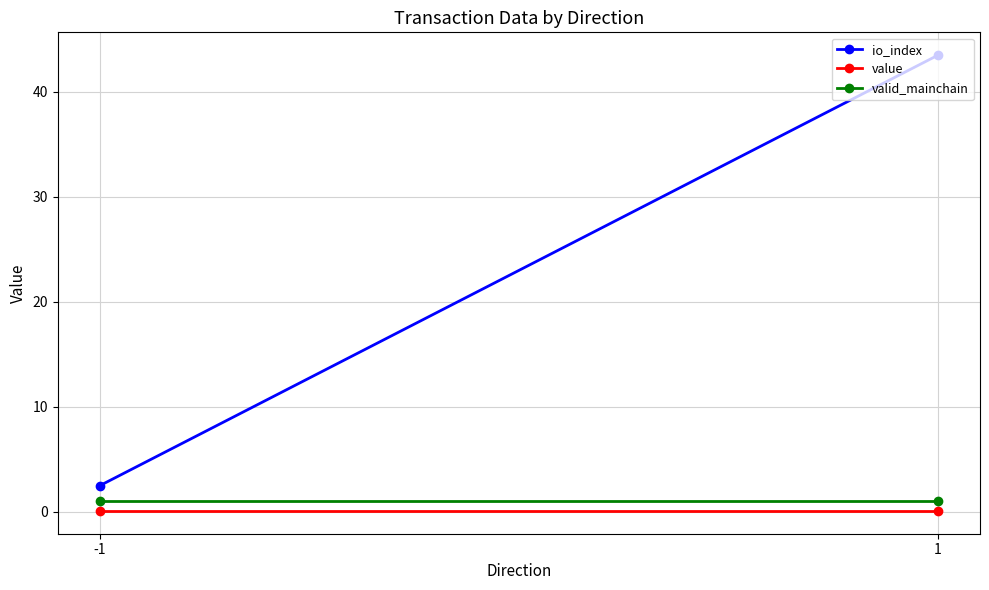

What is the value of the io_index point at the 1st from the left?

2.5